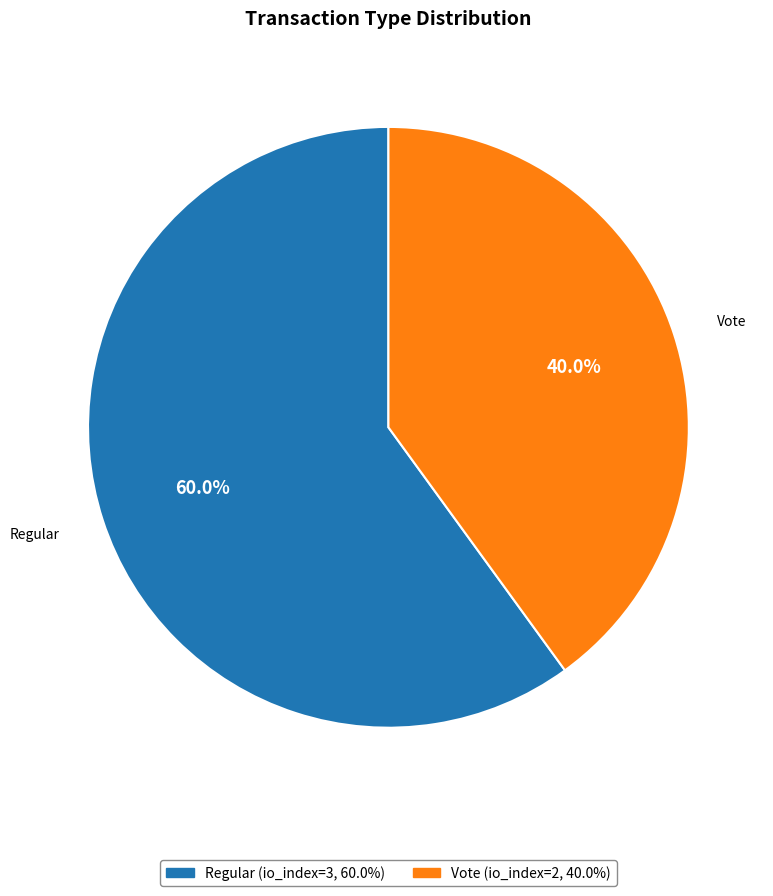

To the nearest percent, what is the average slice percentage?

50%